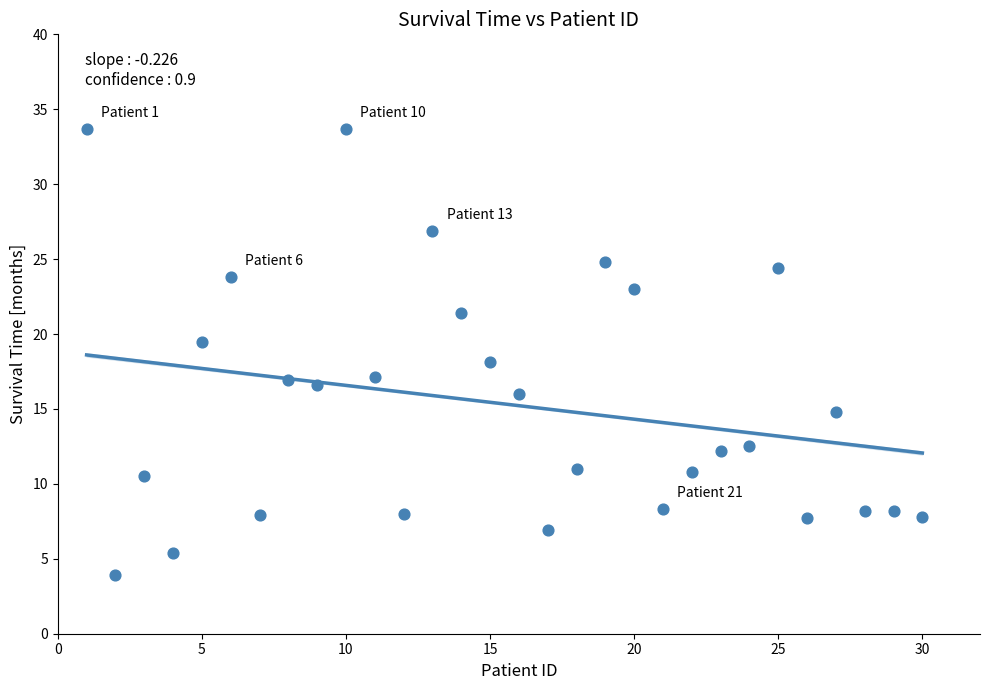

What is the range of X values (max minus min)?

29.0